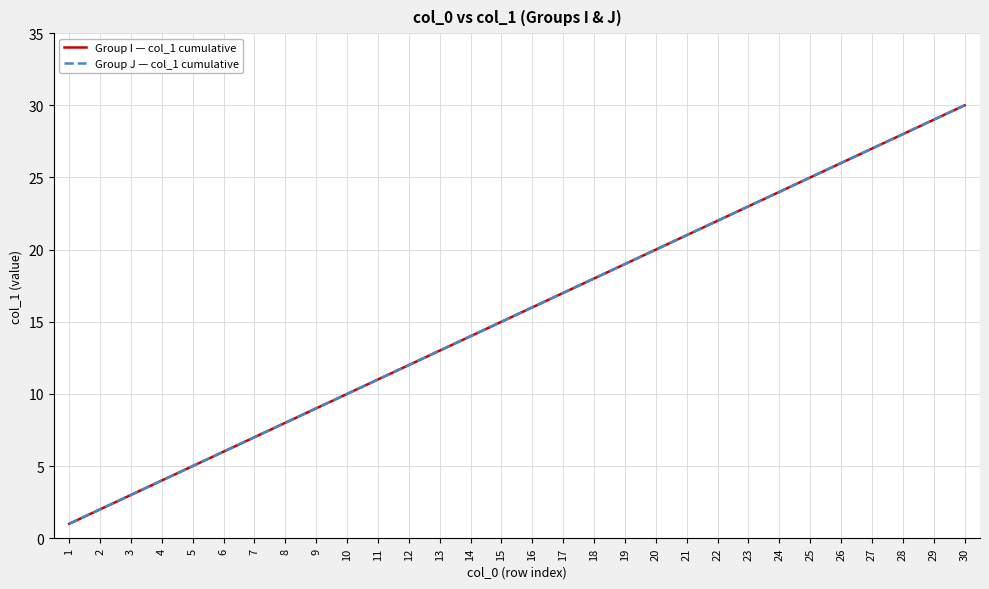

Is this an area chart (filled region under the line)?

No